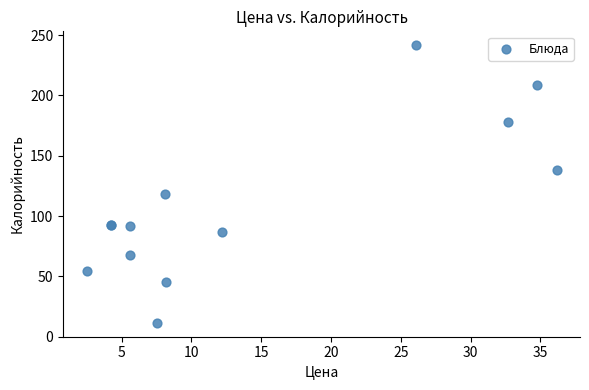

What Y value in the scatter plot is closest to 126?

118.7